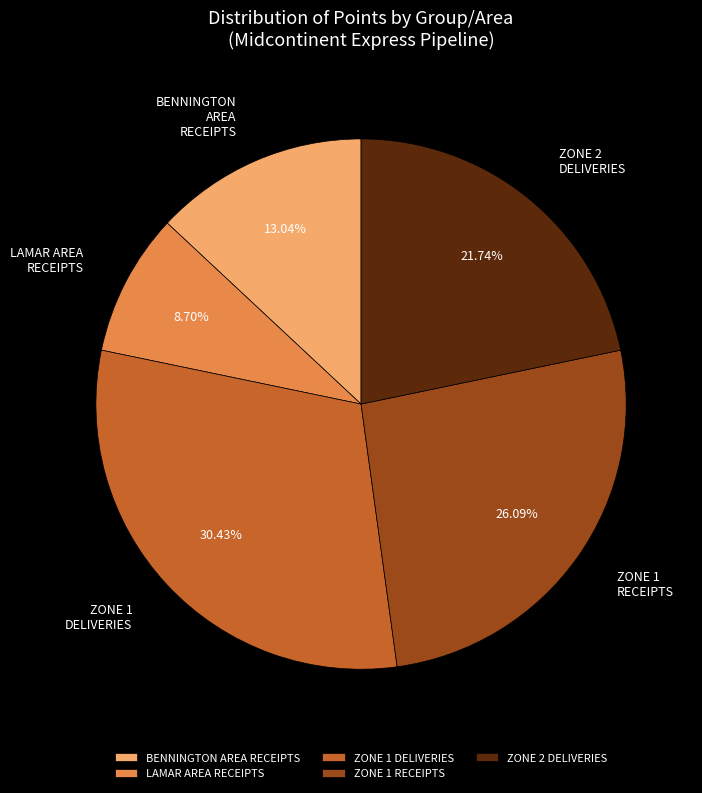

What percentage do BENNINGTON AREA RECEIPTS and ZONE 2 DELIVERIES together represent?

34.8%